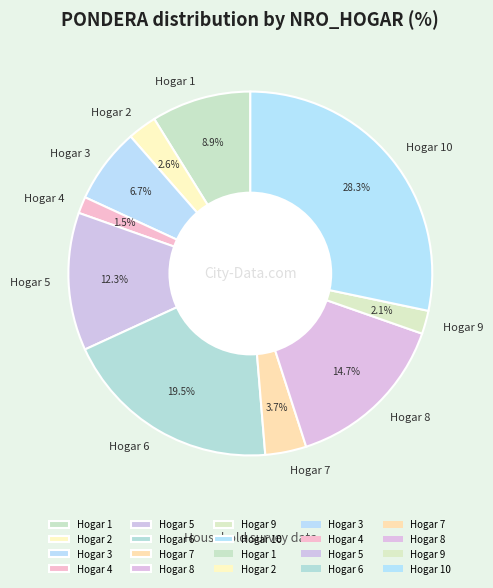

What is the smallest slice in the pie chart?

Hogar 4